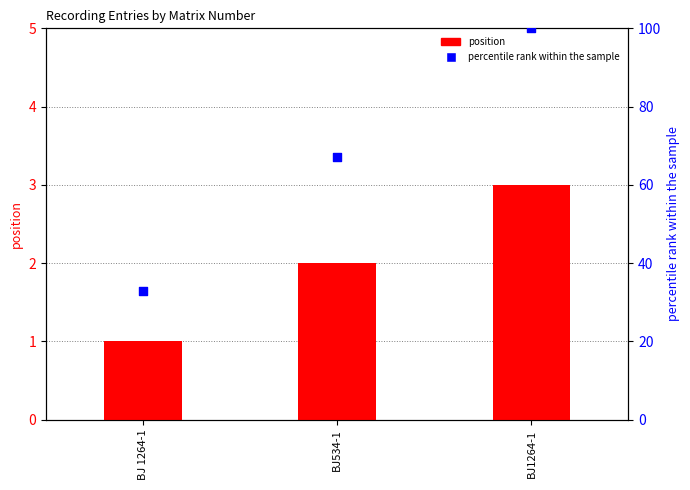

Which series contains the highest Y value?

percentile rank within the sample